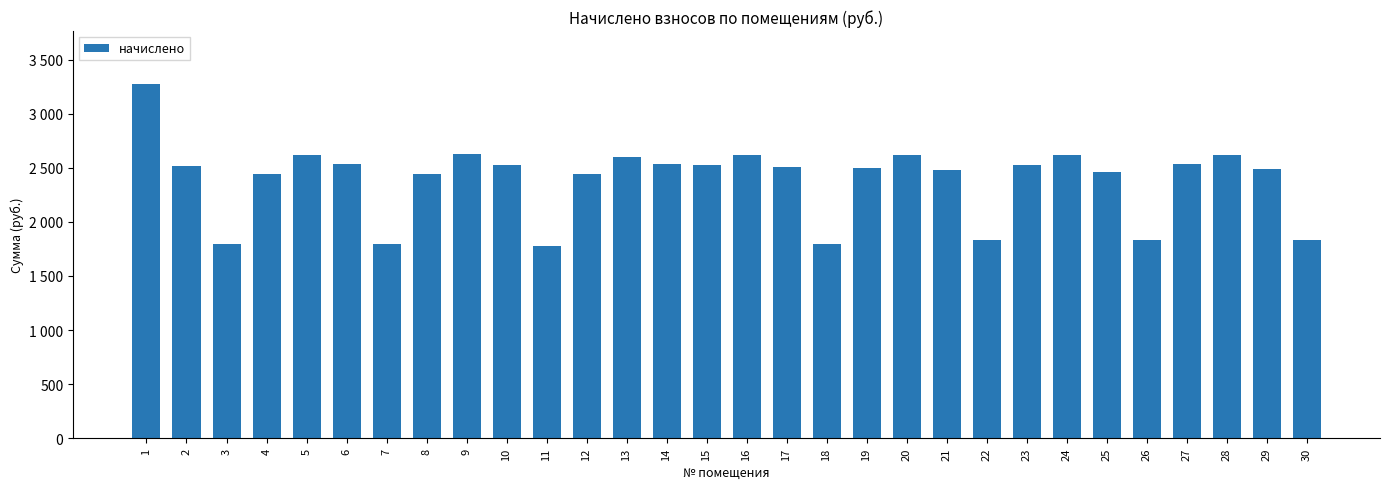

Are the bars horizontal?

No